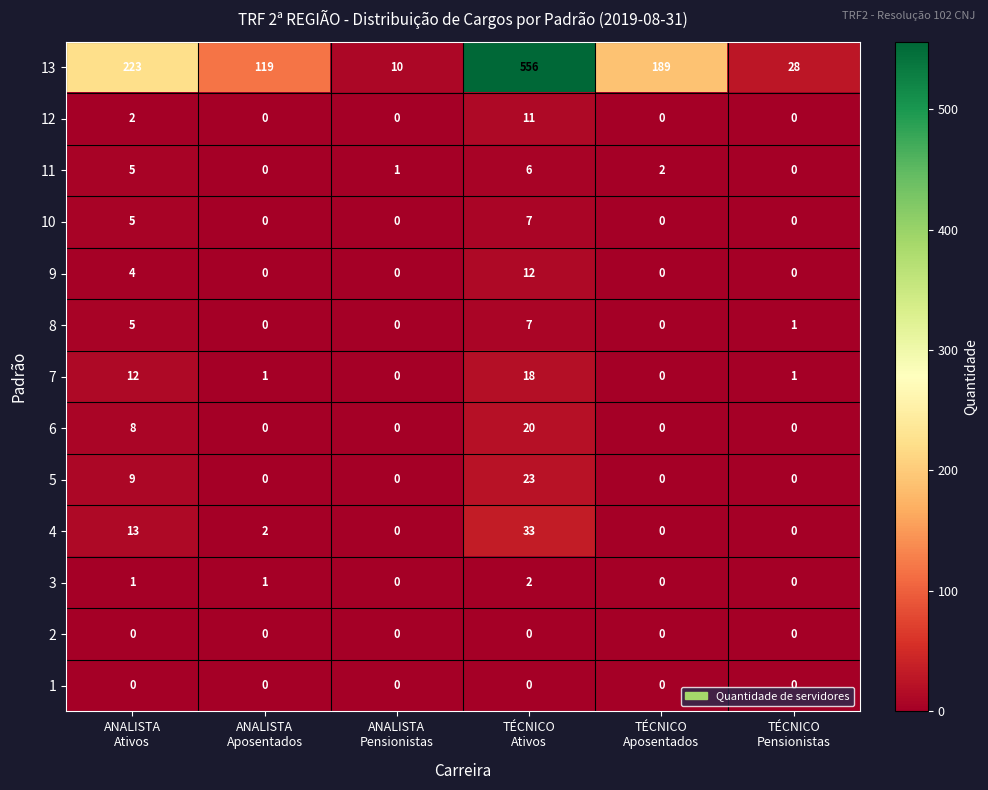

How many data points does each series have?

6